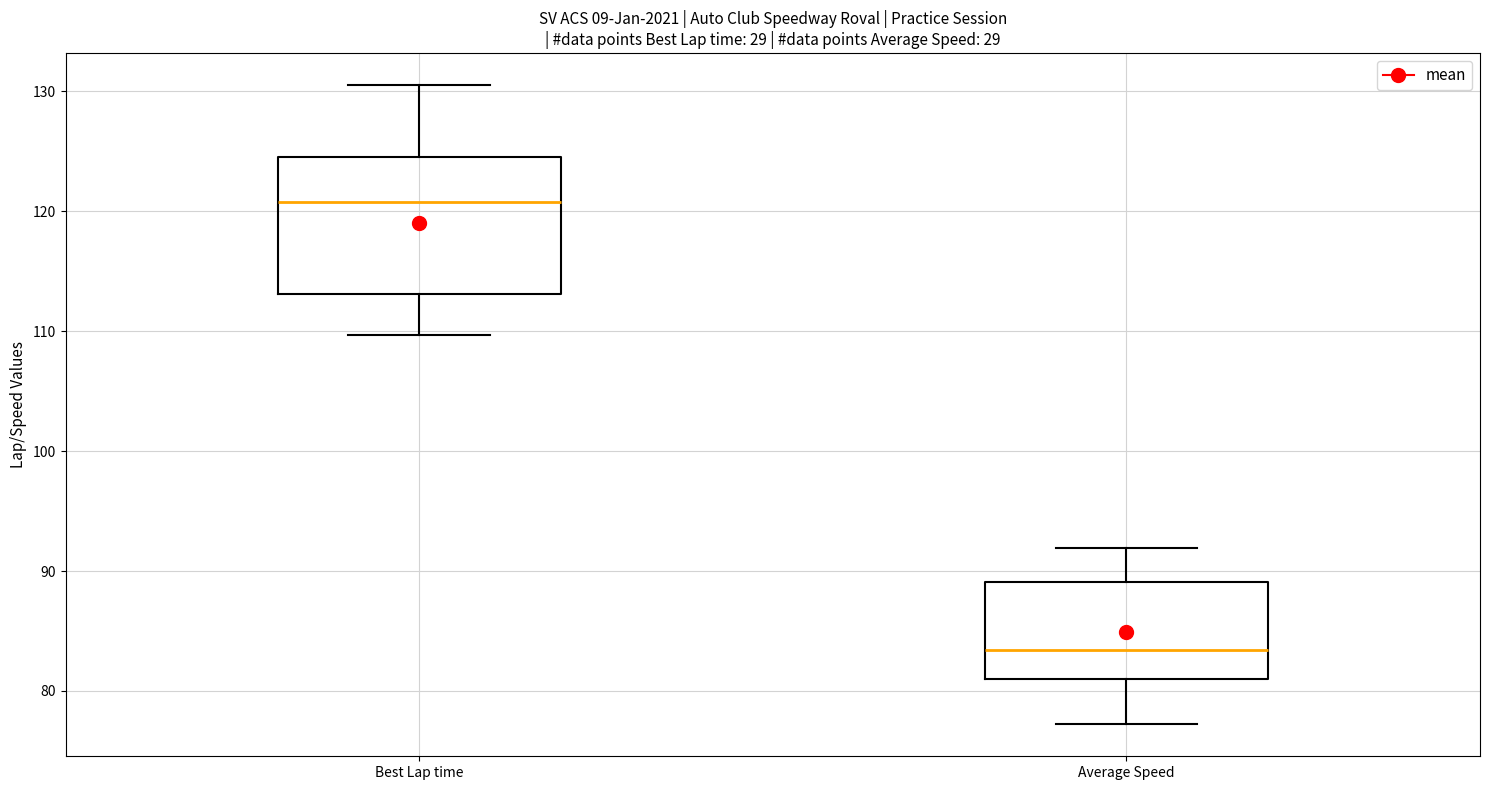

Which box has the lowest median line?

Average Speed